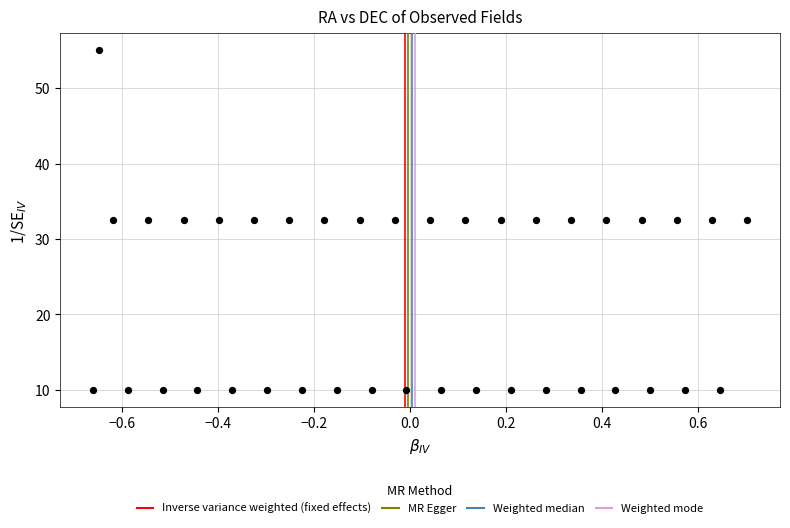

What is the range of X values (max minus min)?

1.4